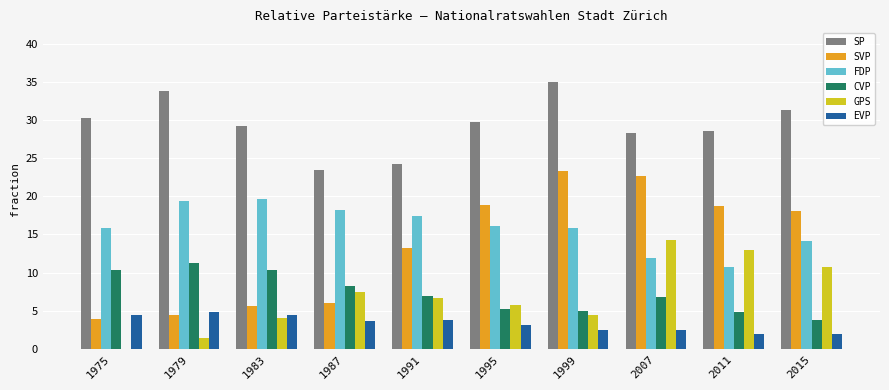

The CVP series shows 3.8 at 2015. True or false?

True